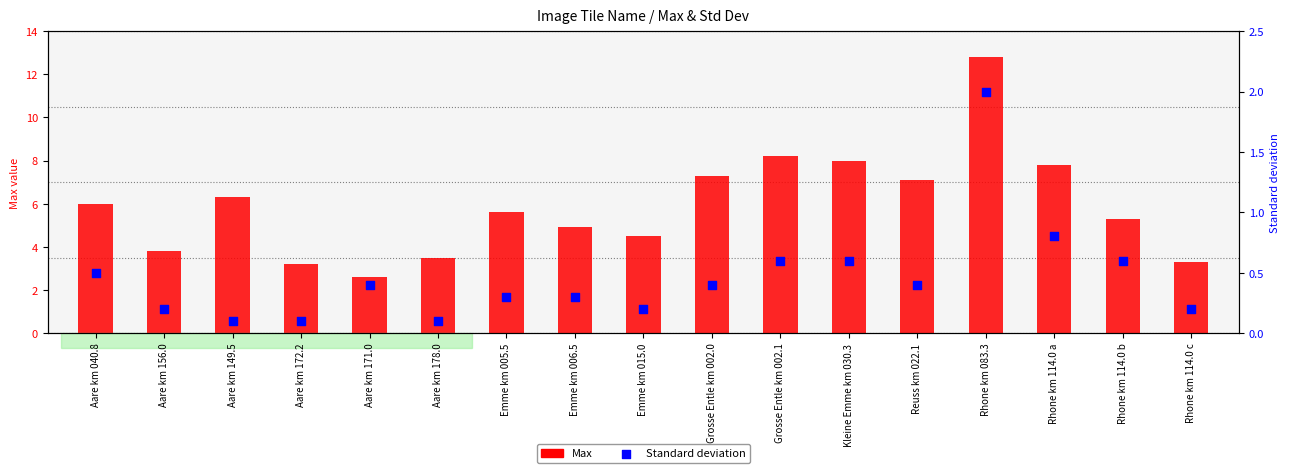

At how many categories does at least one series exceed 0?

17